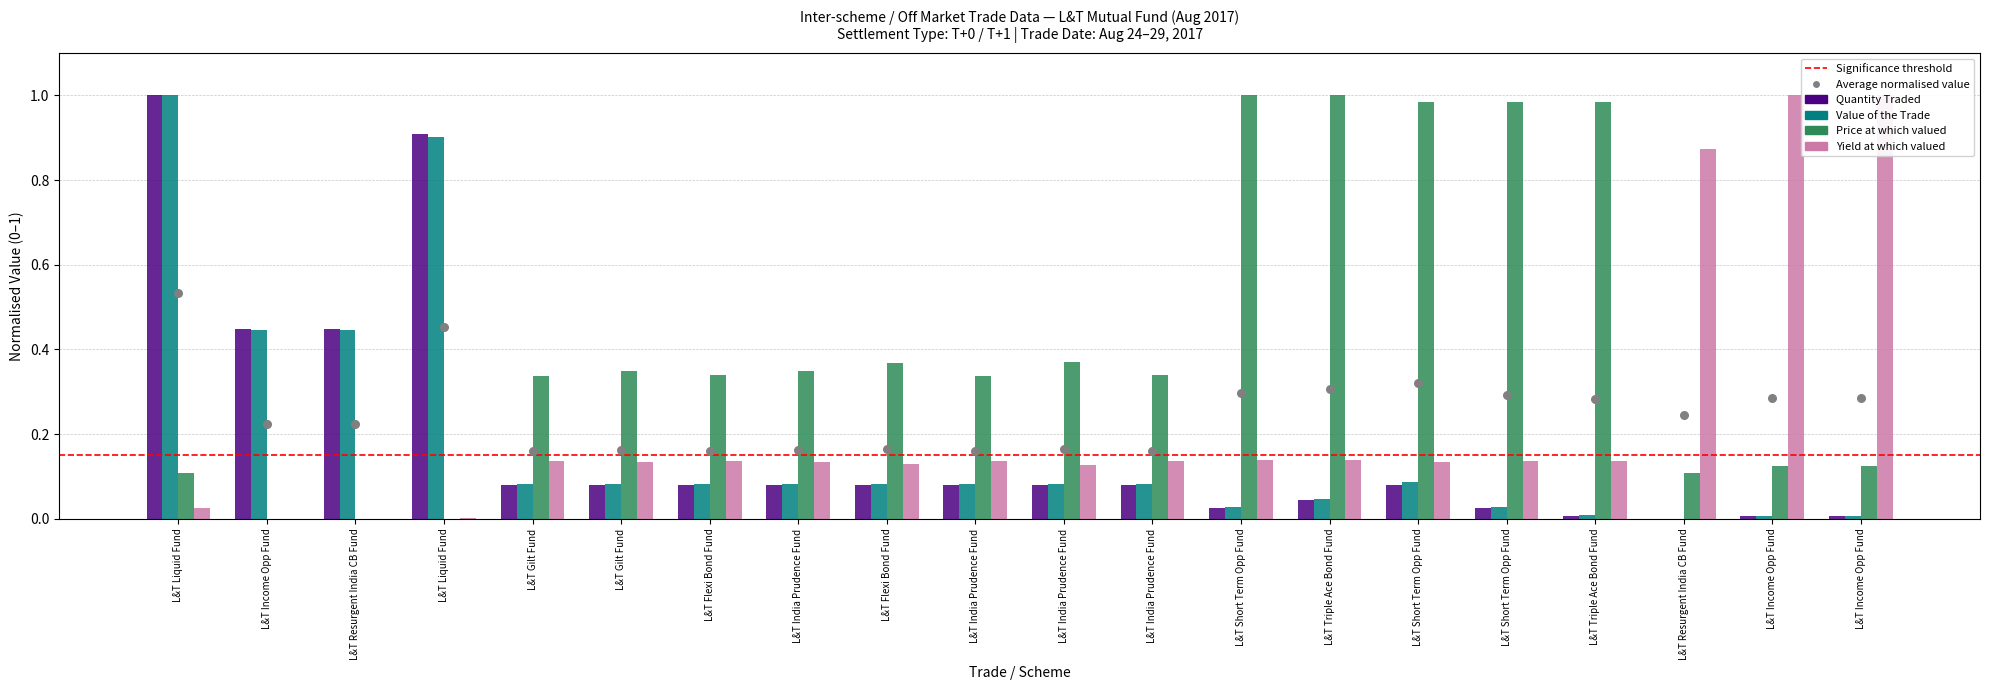

Is the value of Quantity Traded at L&T Flexi Bond Fund greater than the value of Price at which valued at L&T Triple Ace Bond Fund?

No